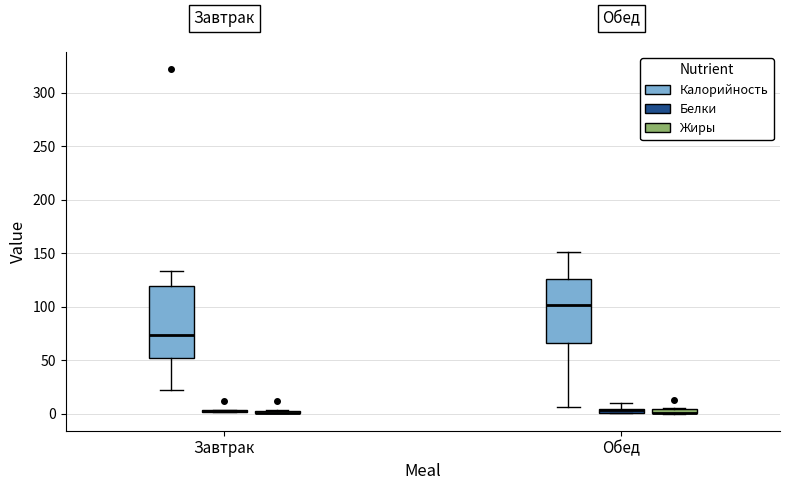

Which box is the tallest, from its lower edge to its upper edge?

Завтрак (Калорийность)